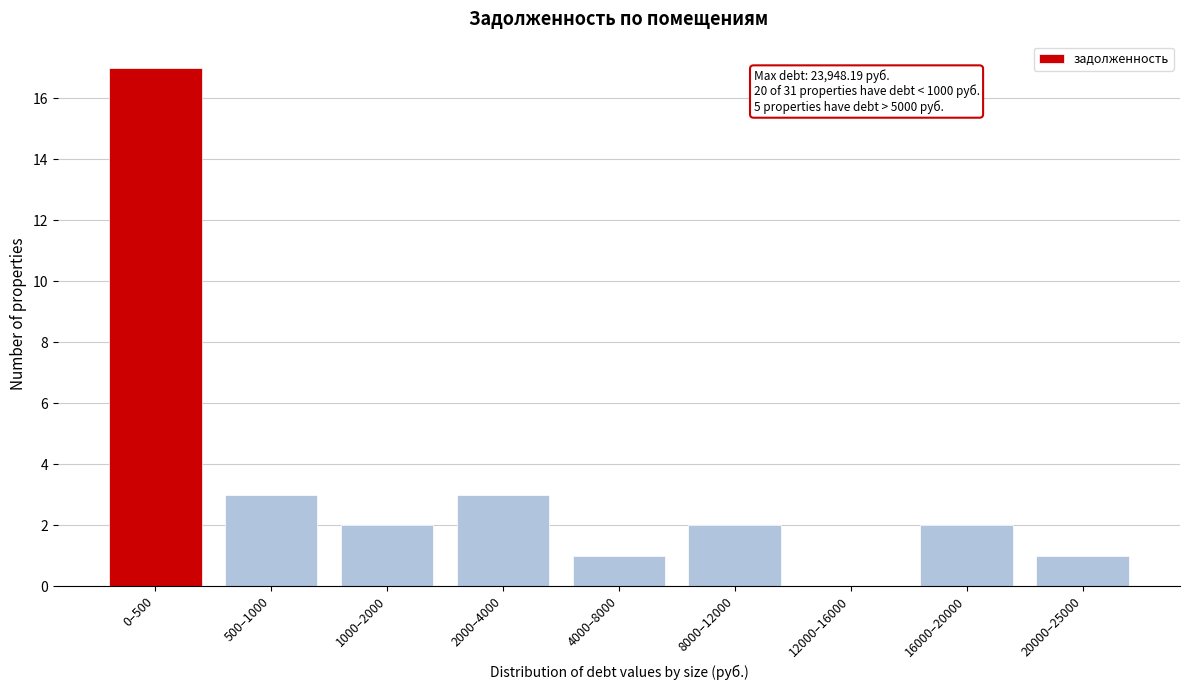

Reading right to left, transcribe all the data shown in this chart.

20000–25000=1	16000–20000=2	12000–16000=0	8000–12000=2	4000–8000=1	2000–4000=3	1000–2000=2	500–1000=3	0–500=17